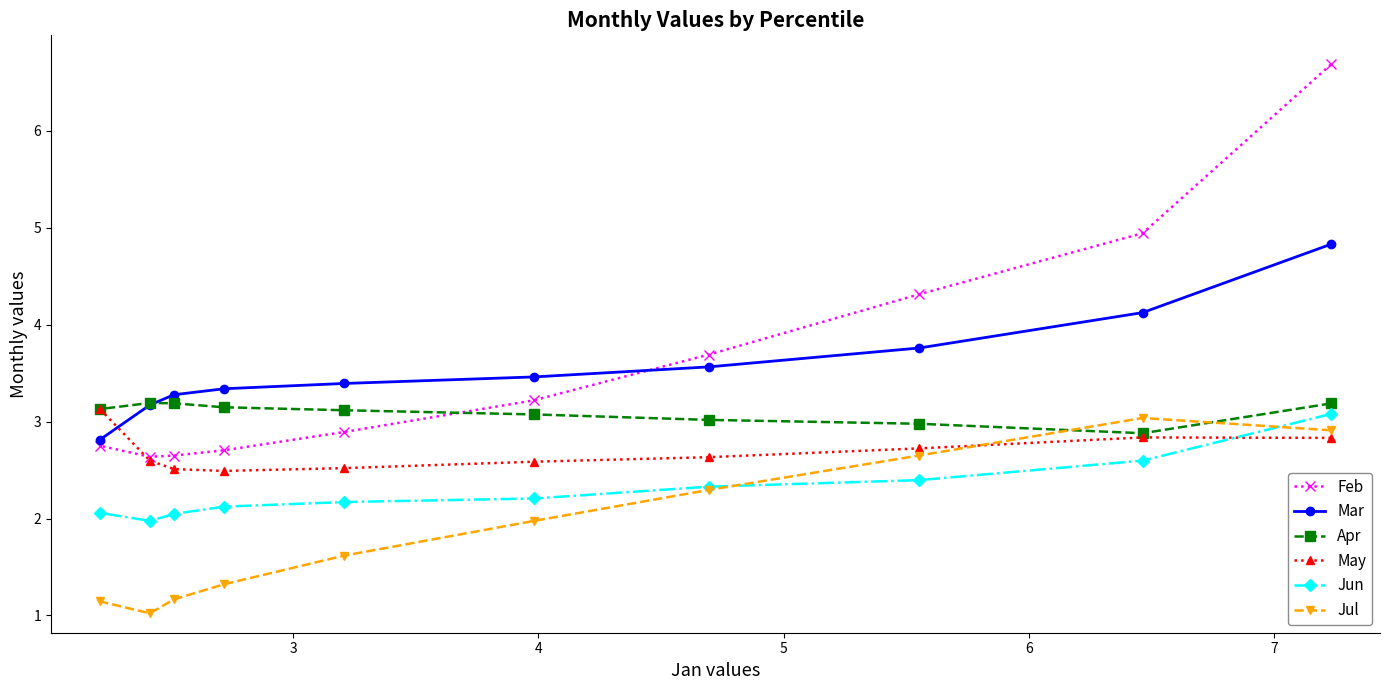

Which series has the widest spread of values?

Feb